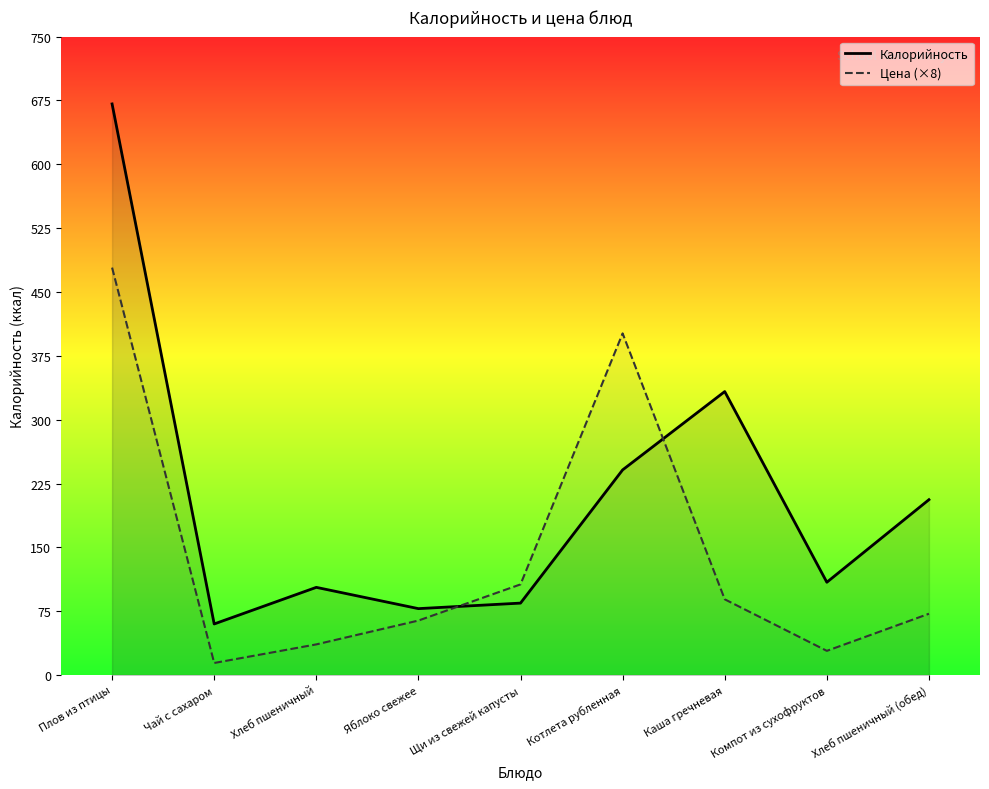

Reading left to right, what are all the values shown in this chart?

Калорийность: 670.9	60.0	103.0	78.0	84.5	241.0	333.0	109.0	206.0
Цена (×8): 478.6	14.2	36.0	64.0	106.5	401.4	89.0	28.4	72.0